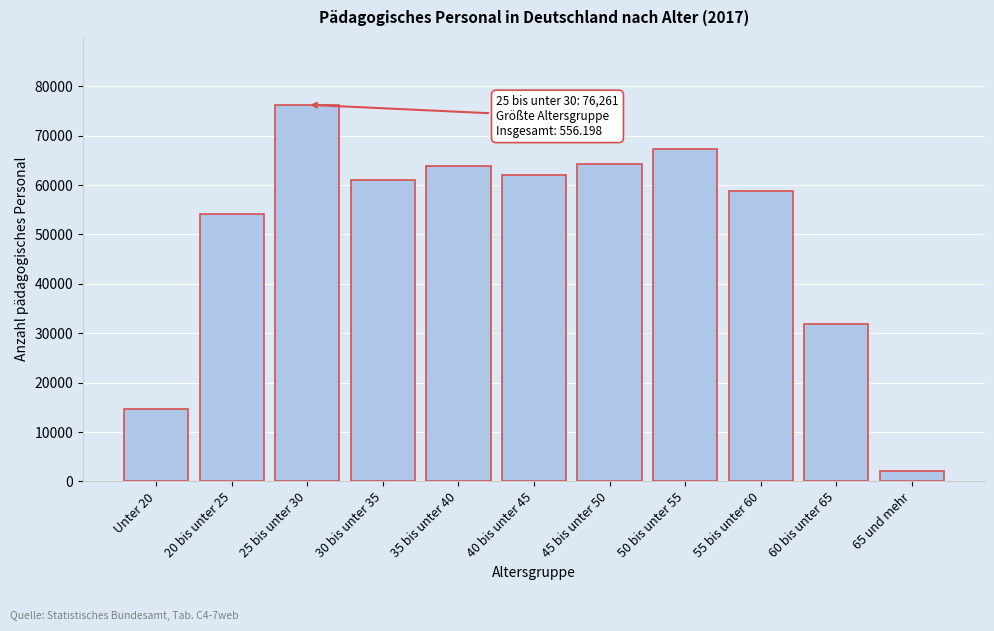

Reading left to right, what are all the values shown in this chart?

Unter 20=14661	20 bis unter 25=54068	25 bis unter 30=76261	30 bis unter 35=61127	35 bis unter 40=63803	40 bis unter 45=61985	45 bis unter 50=64170	50 bis unter 55=67401	55 bis unter 60=58892	60 bis unter 65=31785	65 und mehr=2045